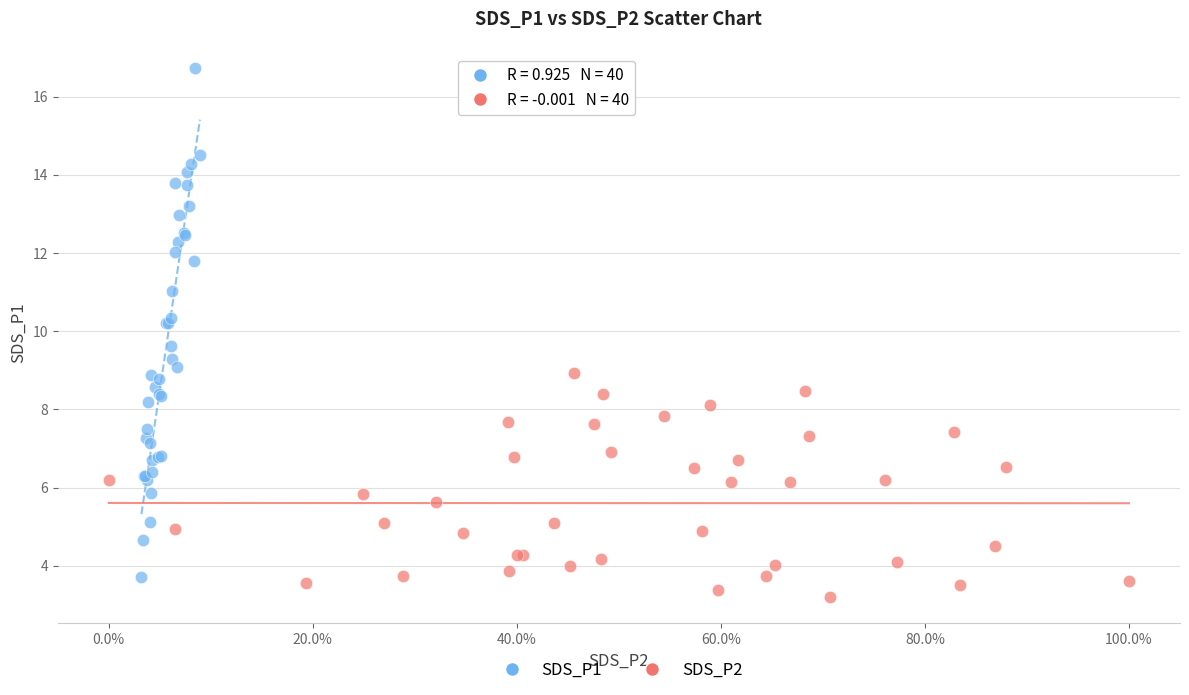

Which series contains the highest Y value?

SDS_P1